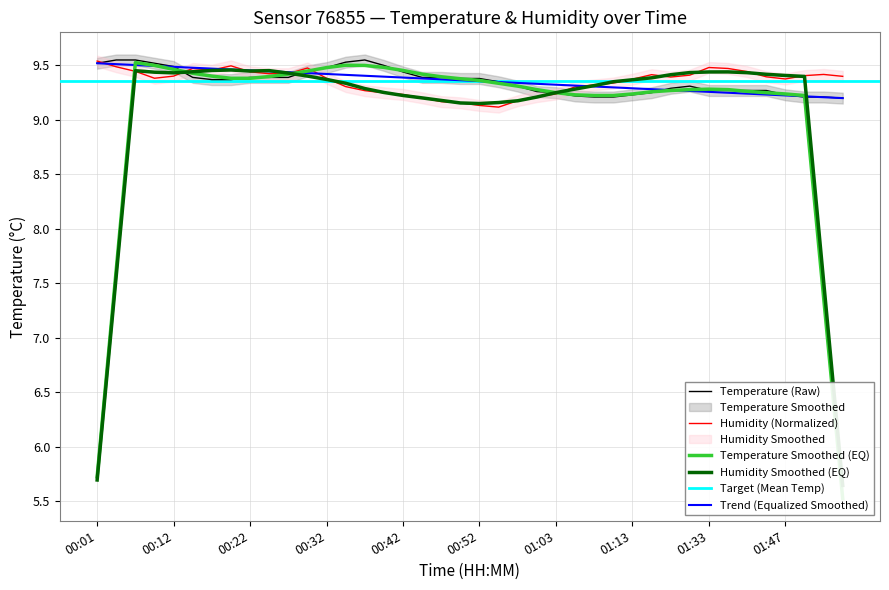

Reading left to right, transcribe all the data shown in this chart.

temperature: 00:01=9.5	00:04=9.6	00:06=9.6	00:09=9.5	00:12=9.5	00:14=9.4	00:17=9.4	00:19=9.4	00:22=9.4	00:24=9.4	00:27=9.4	00:29=9.4	00:32=9.5	00:35=9.5	00:37=9.6	00:40=9.5	00:42=9.4	00:45=9.4	00:47=9.4	00:50=9.4	00:52=9.4	00:55=9.3	00:57=9.3	01:00=9.3	01:03=9.2	01:05=9.2	01:08=9.2	01:10=9.2	01:13=9.2	01:16=9.2	01:18=9.3	01:22=9.3	01:33=9.3	01:36=9.3	01:38=9.3	01:44=9.3	01:47=9.2	01:49=9.2	01:52=9.2	01:55=9.2
humidity: 00:01=9.5	00:04=9.5	00:06=9.4	00:09=9.4	00:12=9.4	00:14=9.5	00:17=9.5	00:19=9.5	00:22=9.4	00:24=9.4	00:27=9.4	00:29=9.5	00:32=9.4	00:35=9.3	00:37=9.3	00:40=9.2	00:42=9.2	00:45=9.2	00:47=9.2	00:50=9.2	00:52=9.1	00:55=9.1	00:57=9.2	01:00=9.2	01:03=9.2	01:05=9.3	01:08=9.3	01:10=9.3	01:13=9.4	01:16=9.4	01:18=9.4	01:22=9.4	01:33=9.5	01:36=9.5	01:38=9.4	01:44=9.4	01:47=9.4	01:49=9.4	01:52=9.4	01:55=9.4